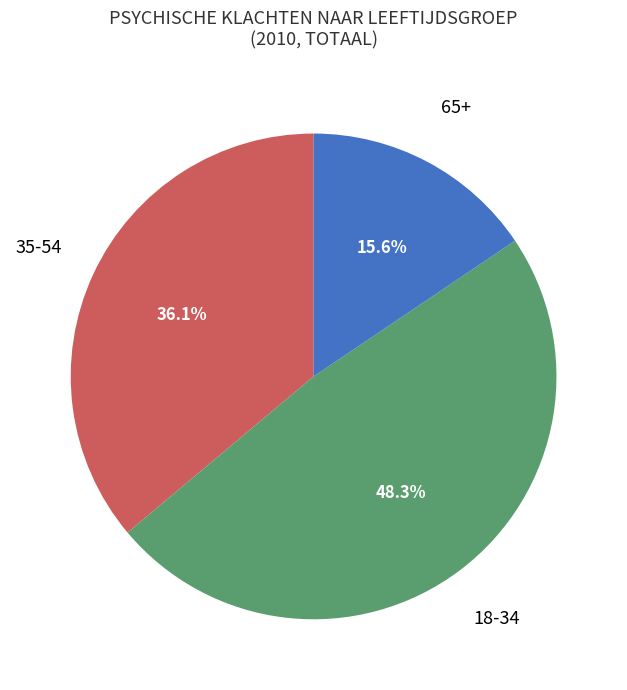

Is there a majority slice in this chart?

No